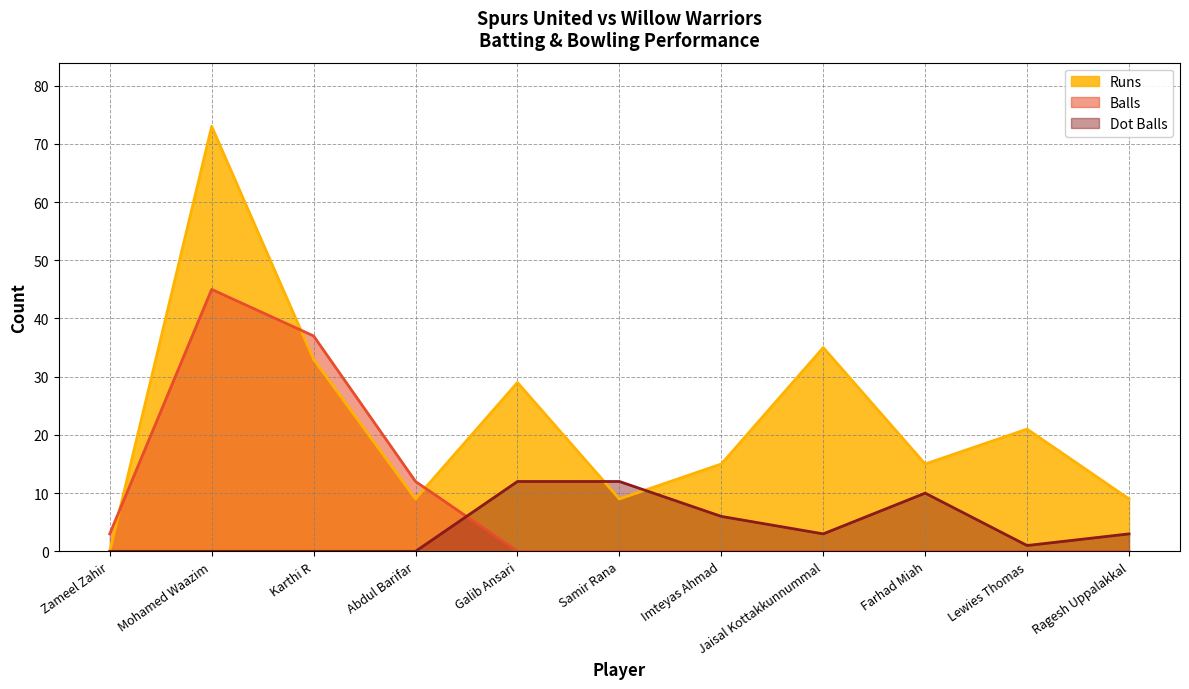

True or false: Dot Balls has more than 0 interior local peaks.

True